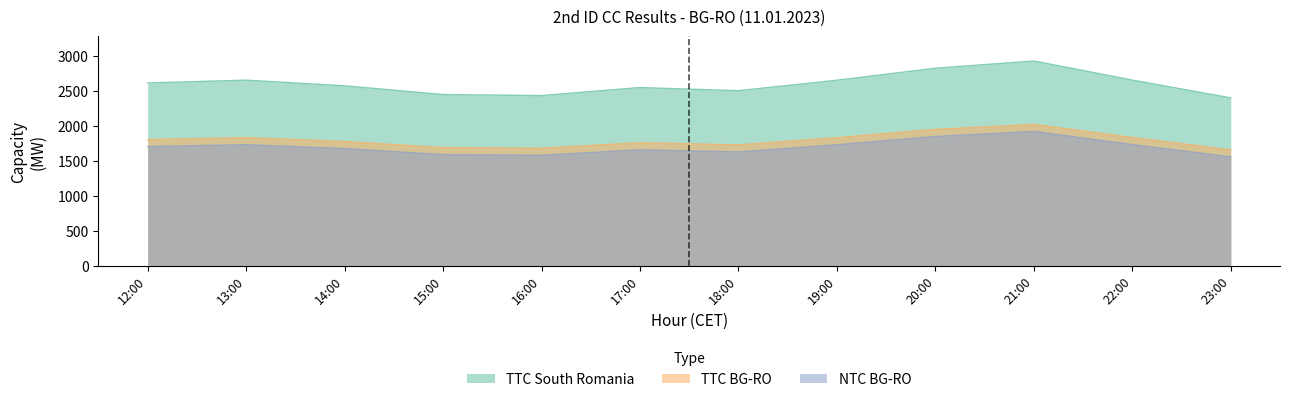

Reading left to right, list all the values displayed in this chart.

TTC South Romania: 12:00=2619	13:00=2659	14:00=2578	15:00=2453	16:00=2438	17:00=2553	18:00=2508	19:00=2658	20:00=2830	21:00=2934	22:00=2660	23:00=2405
TTC BG-RO: 12:00=1807	13:00=1835	14:00=1779	15:00=1692	16:00=1683	17:00=1762	18:00=1731	19:00=1834	20:00=1953	21:00=2024	22:00=1836	23:00=1659
NTC BG-RO: 12:00=1707	13:00=1734	14:00=1678	15:00=1592	16:00=1582	17:00=1661	18:00=1630	19:00=1733	20:00=1852	21:00=1924	22:00=1735	23:00=1559